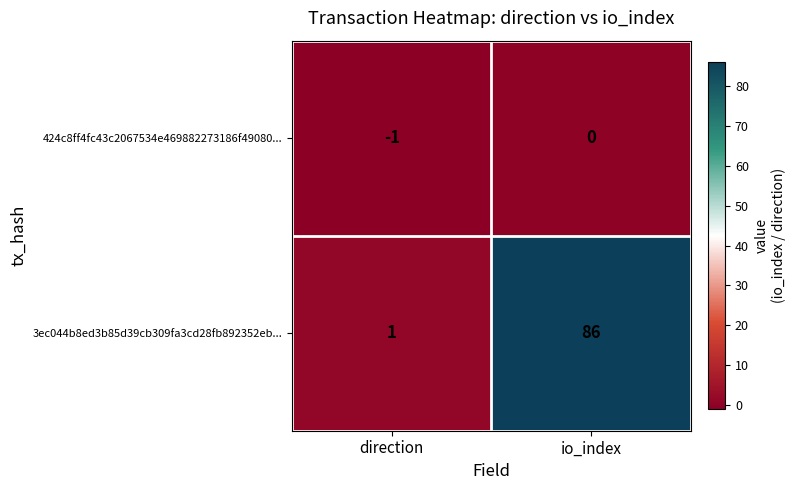

How many values in the 424c8ff4fc43c2067534e469882273186f49080... series are below 0?

1